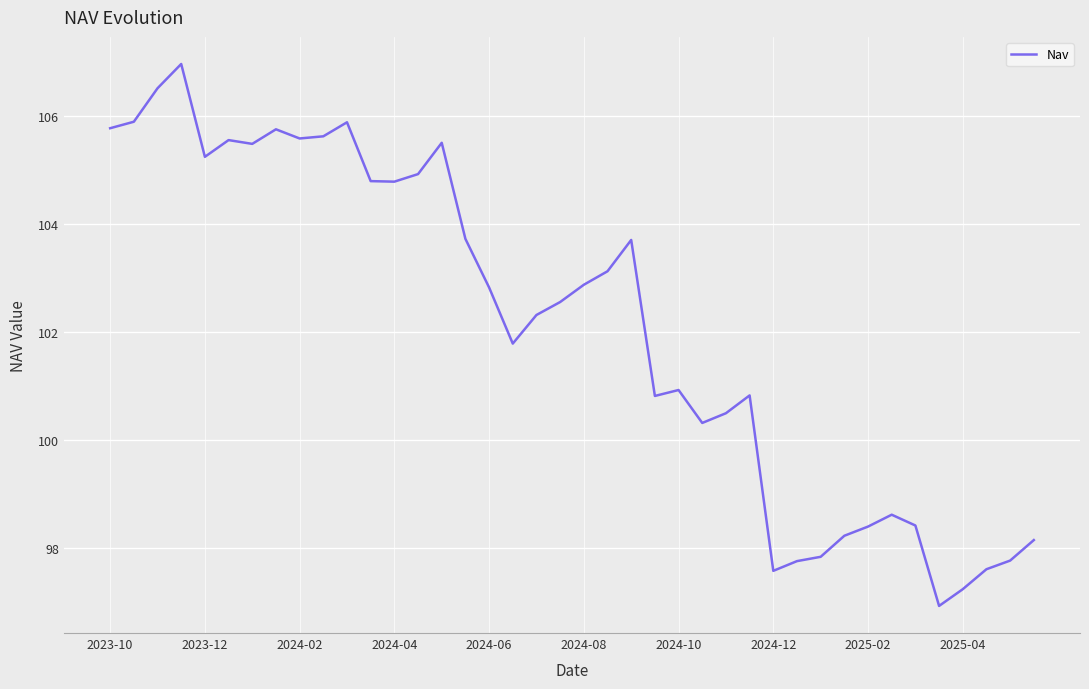

What is the difference between the maximum and minimum values?

10.0